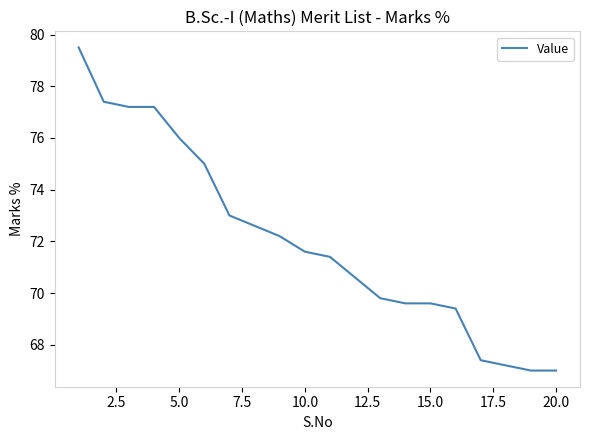

What is the maximum value shown in the chart?

79.5